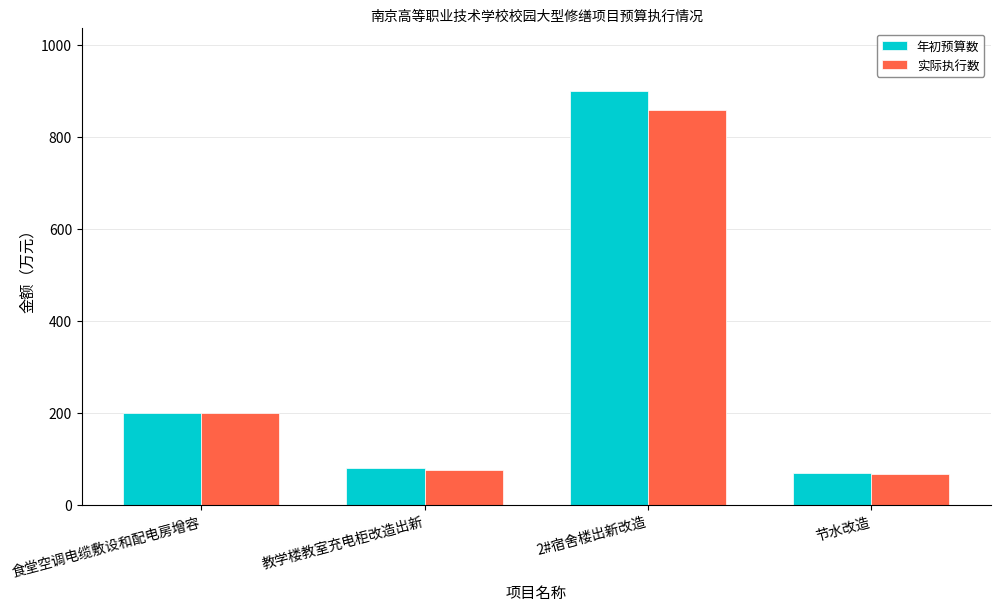

Reading right to left, transcribe all the data shown in this chart.

年初预算数: 70.0	900.0	80.0	200.0
实际执行数: 68.0	858.9	75.5	199.5